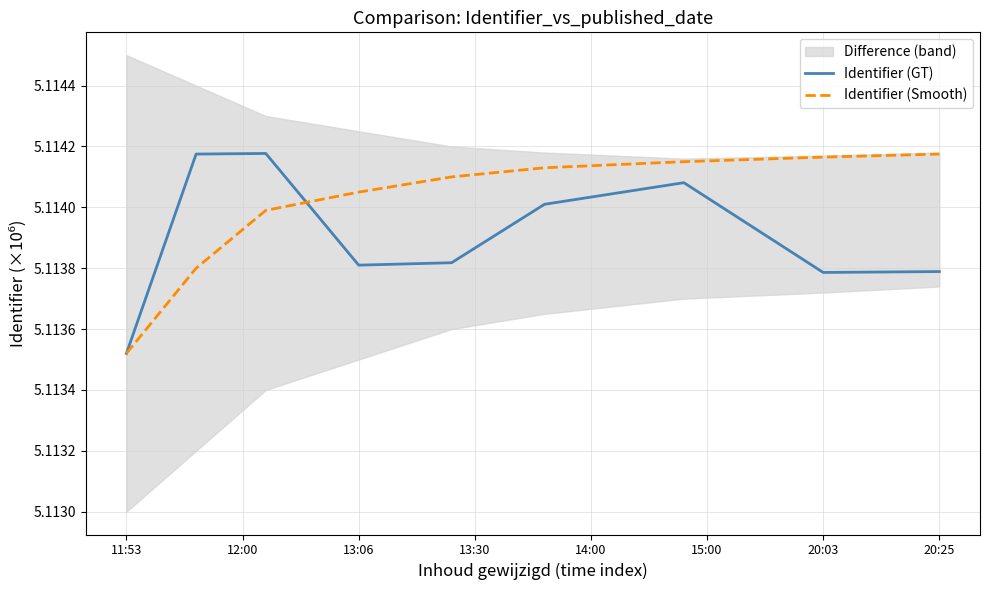

Is it true that Identifier (GT) equals 2.3 at 13:06?

False